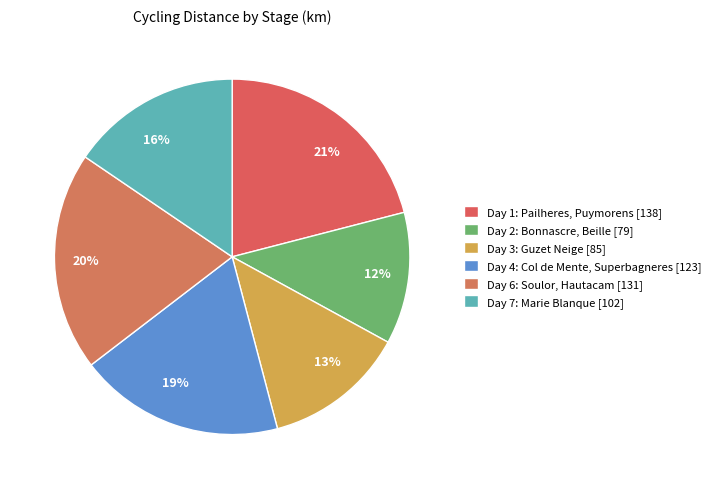

How many slices are in this pie chart?

6